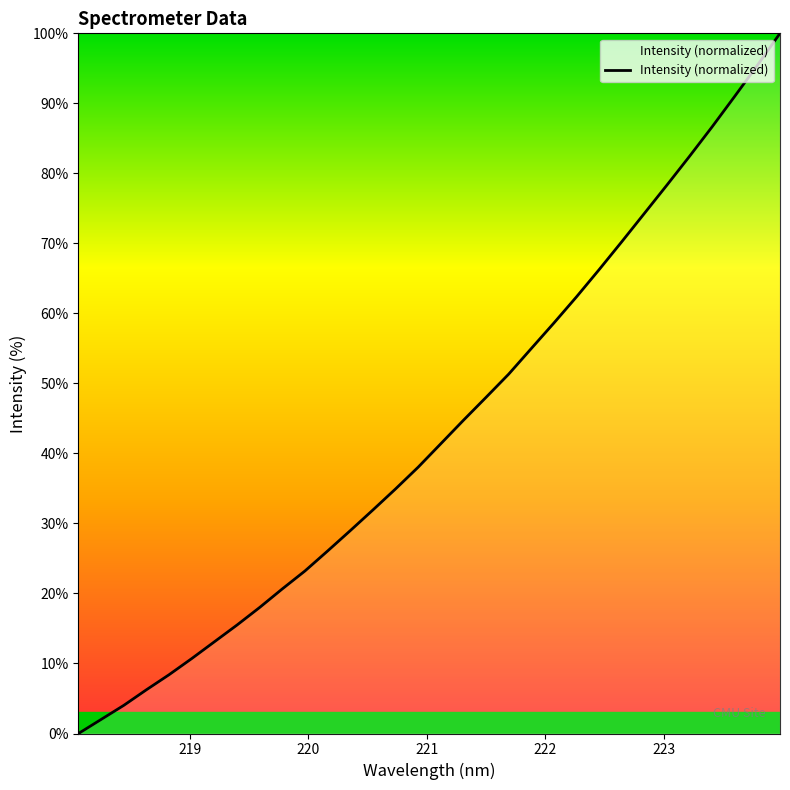

What is the difference between the maximum and minimum values?

100.0